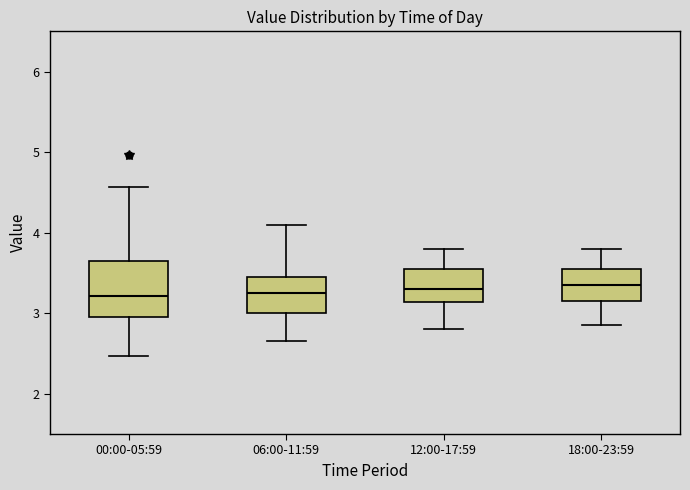

Reading left to right, transcribe this box plot: for each box, give where its median line is, the range the box spans, and where its two whiskers end, as read against the y-axis. The values are not printed on the chart, so give them approximately, as read against the axis.

00:00-05:59: median 3.2, box 3.0 to 3.7, whiskers 2.5 to 4.6
06:00-11:59: median 3.3, box 3.0 to 3.5, whiskers 2.7 to 4.1
12:00-17:59: median 3.3, box 3.1 to 3.6, whiskers 2.8 to 3.8
18:00-23:59: median 3.4, box 3.2 to 3.6, whiskers 2.9 to 3.8